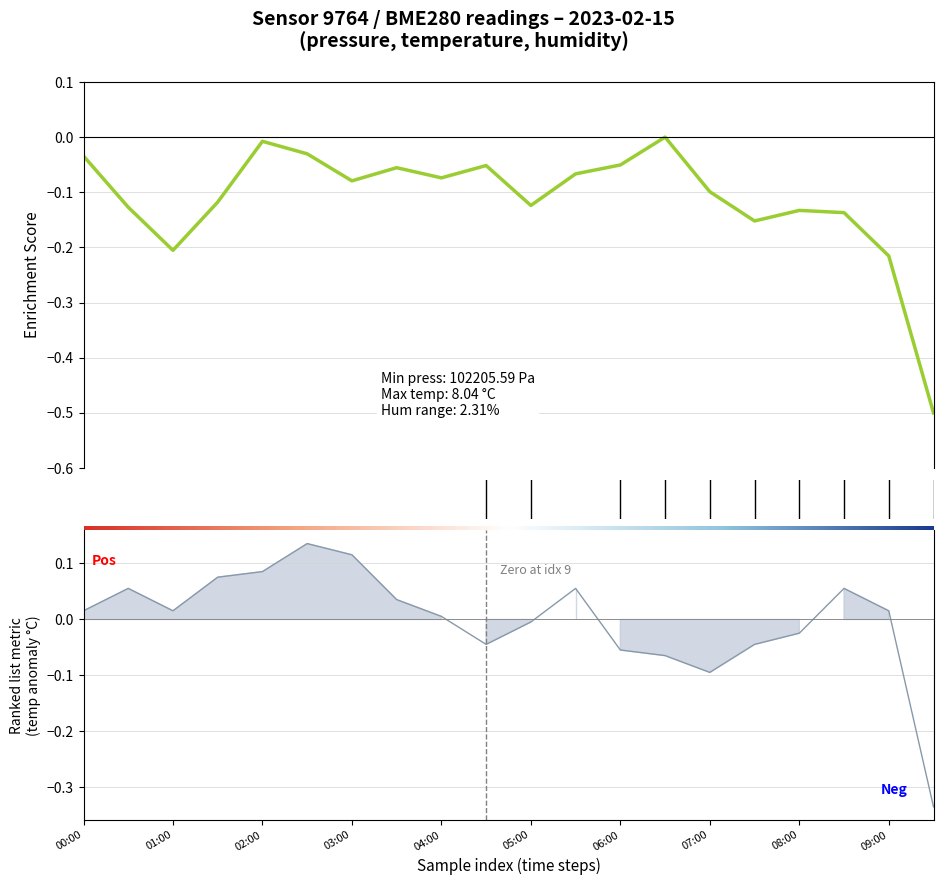

At which label does pressure reach its minimum?

19